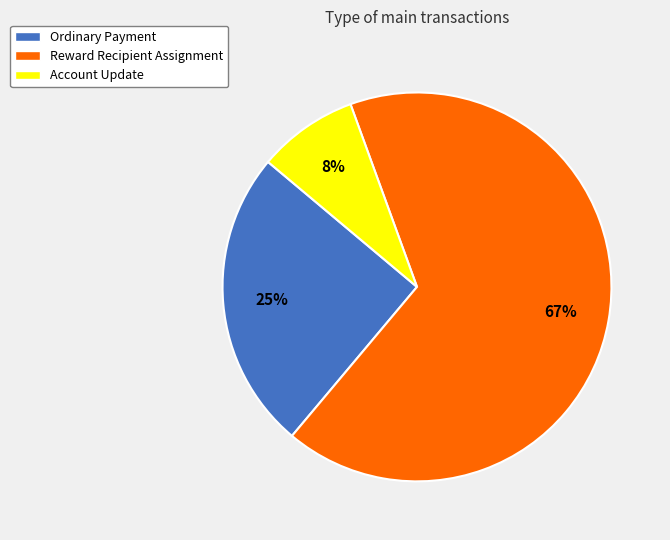

Count the number of slices in the pie.

3